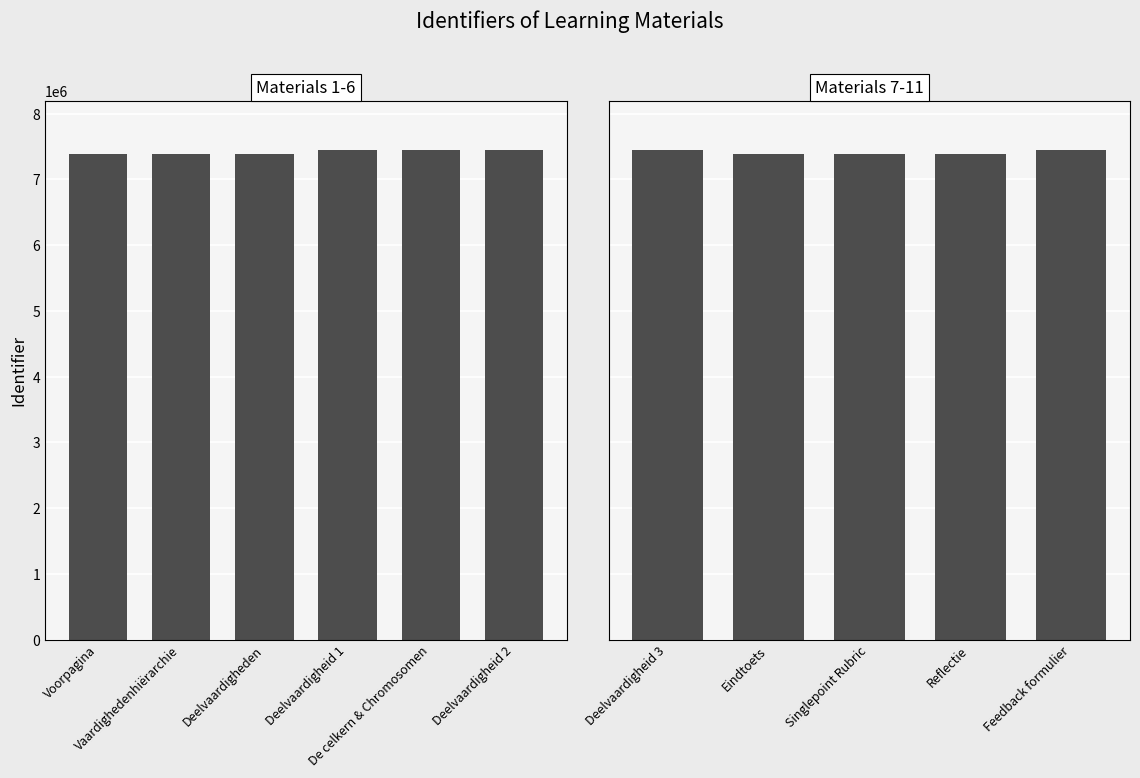

What is the average value?

7412136